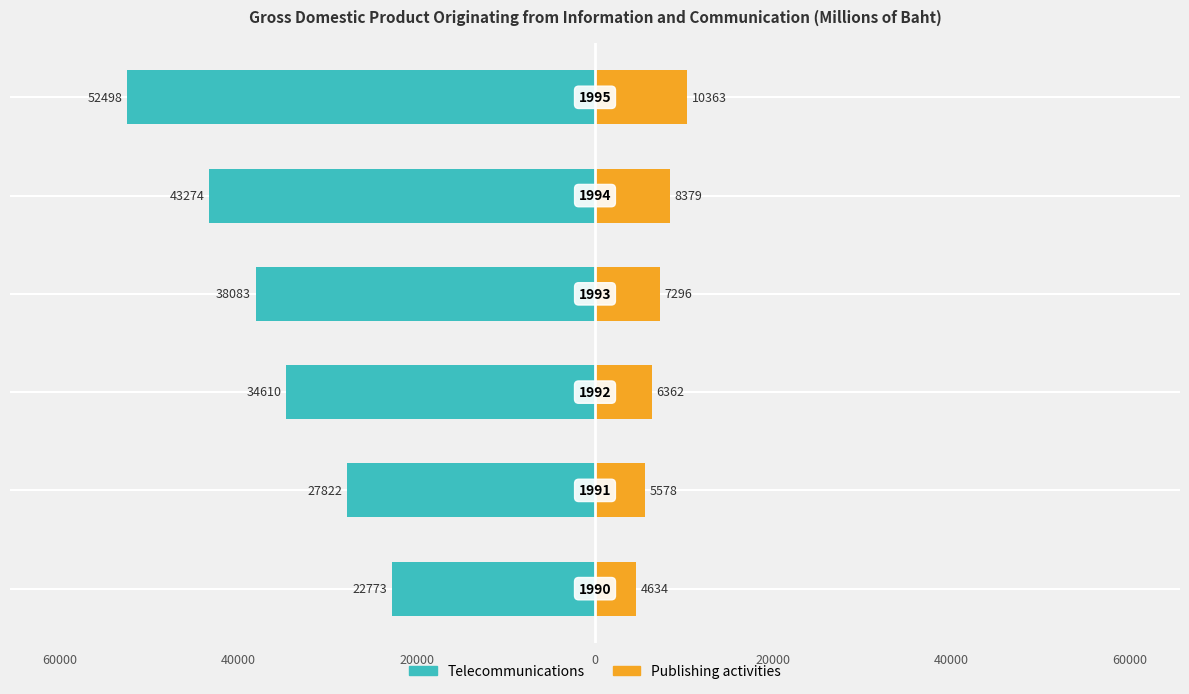

How many values in the Telecommunications series are below -34610?

3